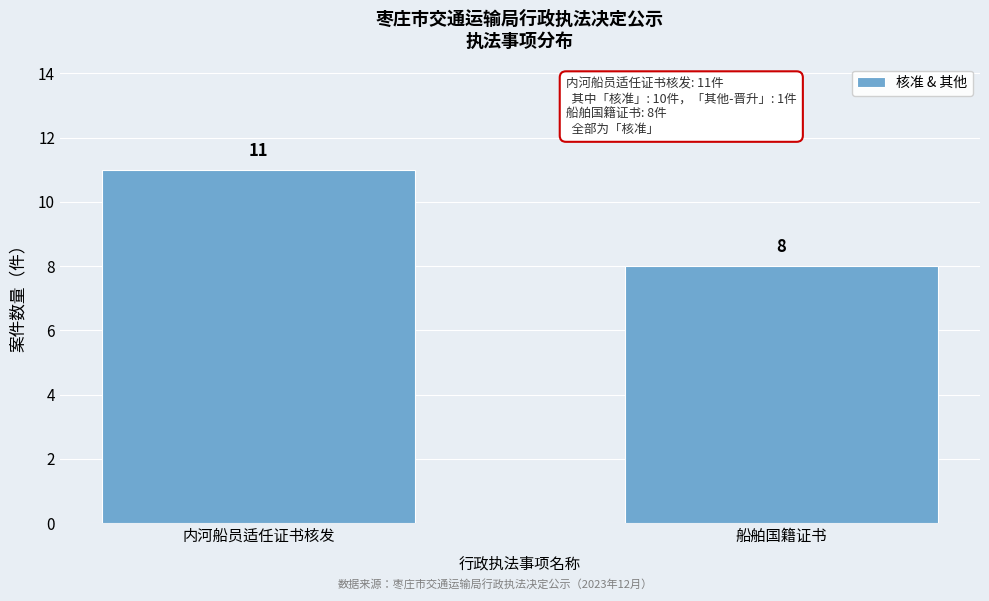

Reading right to left, transcribe all the data shown in this chart.

8	11